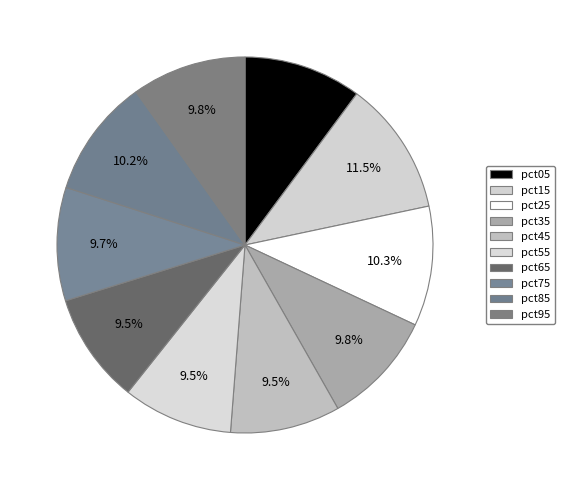

How many slices are in this pie chart?

10